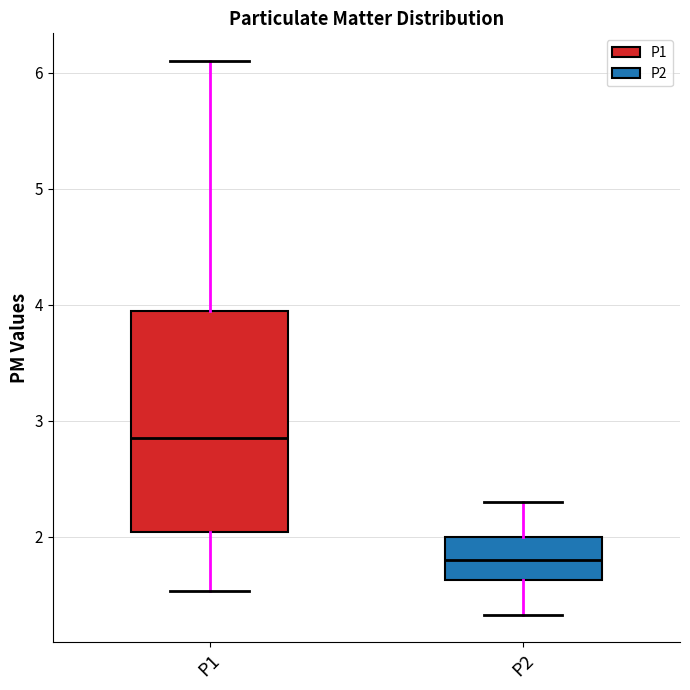

Which box has the highest median line?

P1